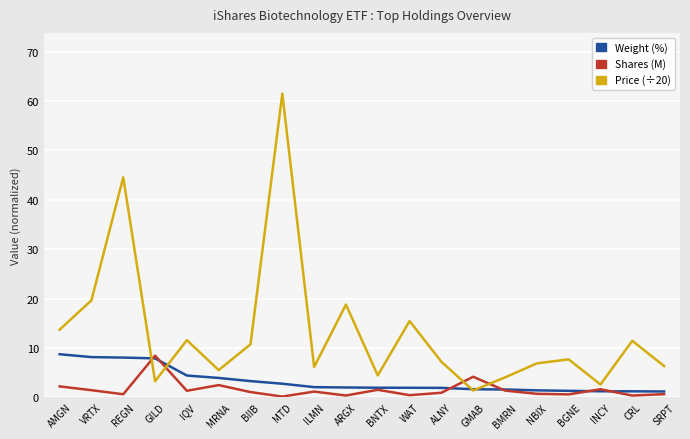

What is the lowest value of the Weight (%) series?

1.2